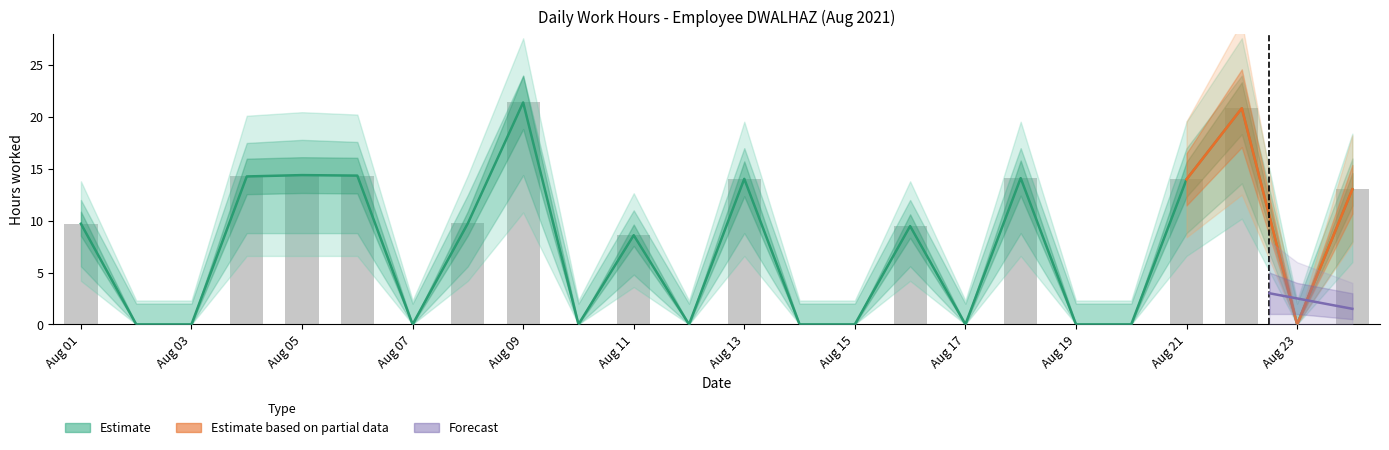

Which has a higher value, 13 or 24?

13